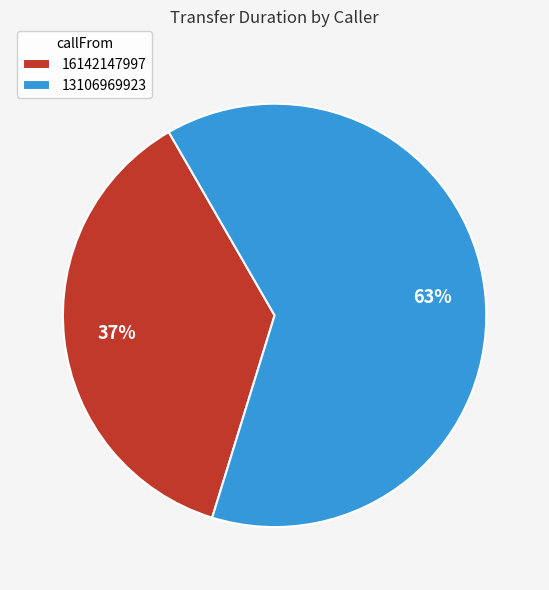

The 16142147997 slice represents 31% of the pie. True or false?

False